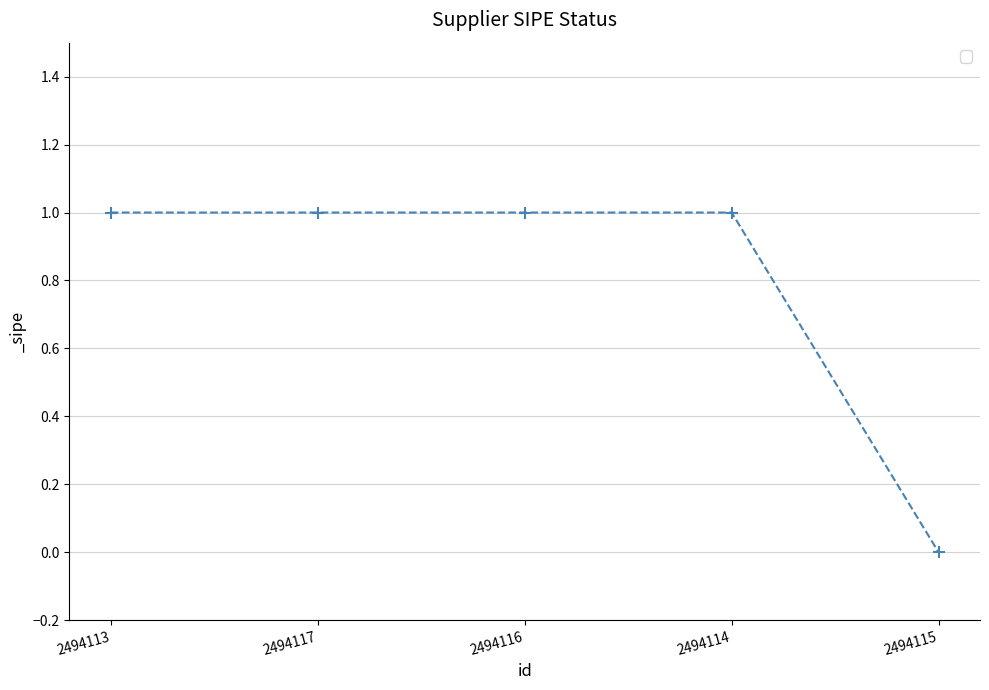

What is the sum of all values?

4